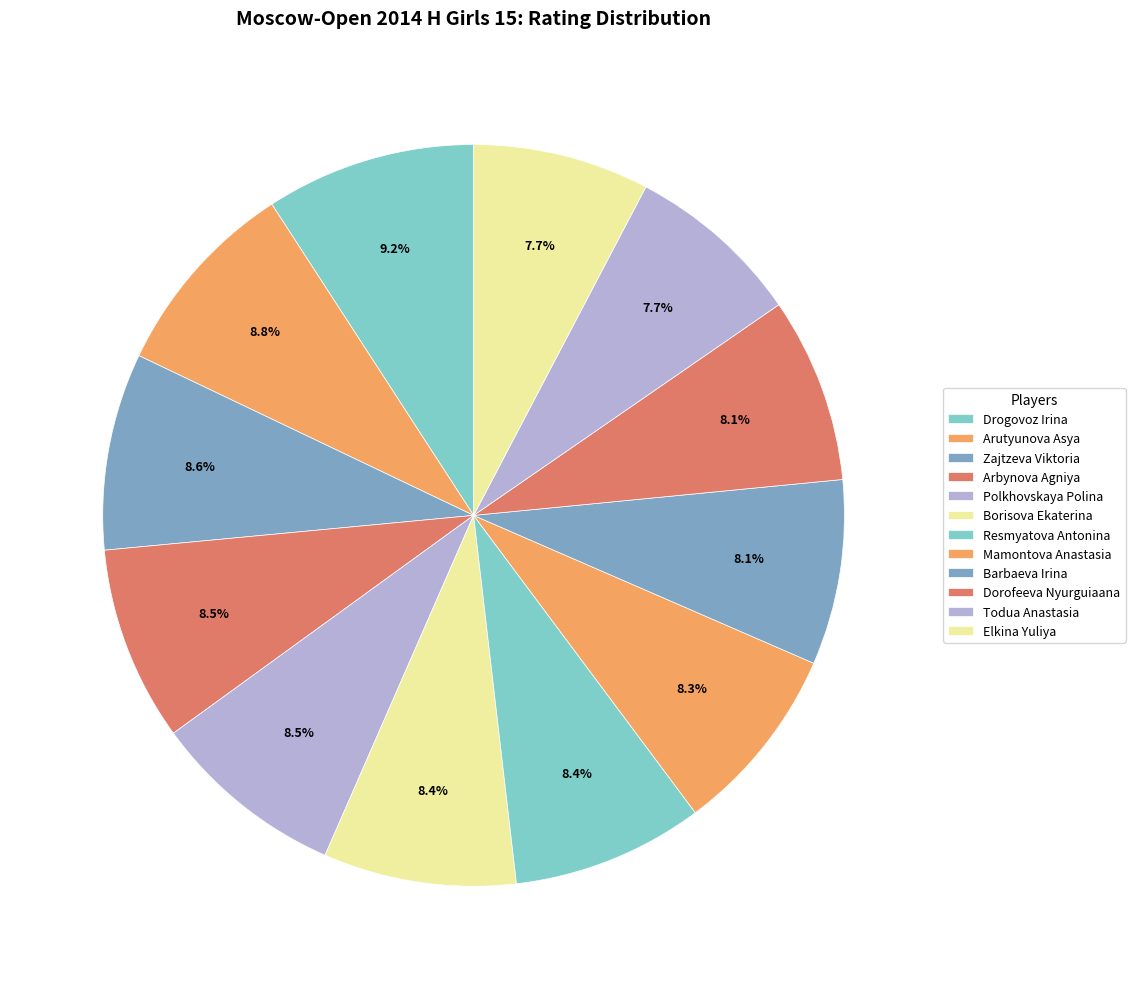

How many segments does this pie chart have?

12